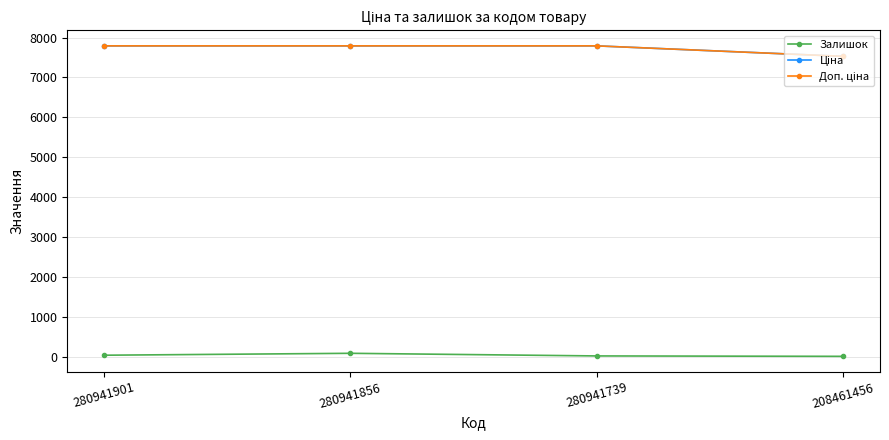

Reading left to right, extract all data points from this chart.

Залишок: 280941901=39.0	280941856=87.0	280941739=21.0	208461456=11.0
Ціна: 280941901=7792.9	280941856=7792.9	280941739=7792.9	208461456=7530.7
Доп. ціна: 280941901=7792.9	280941856=7792.9	280941739=7792.9	208461456=7530.7